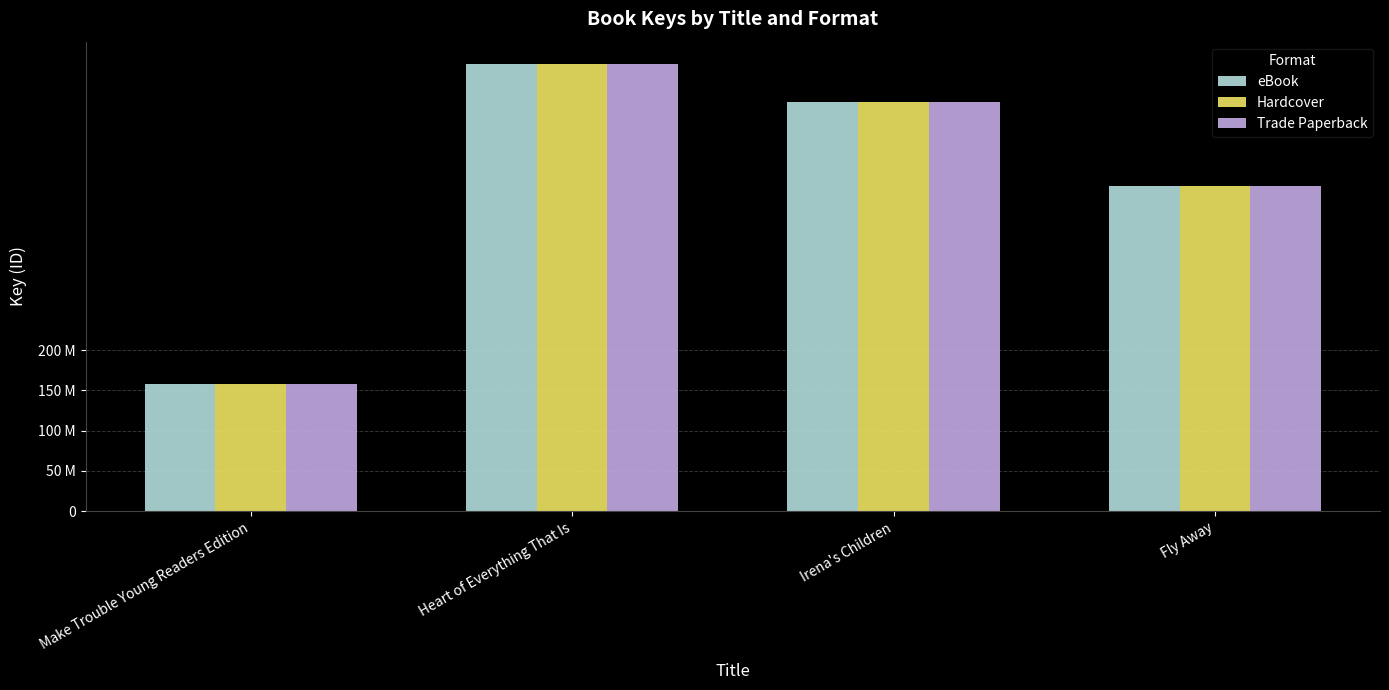

What is the label of the 4th bar from the left?

Fly Away